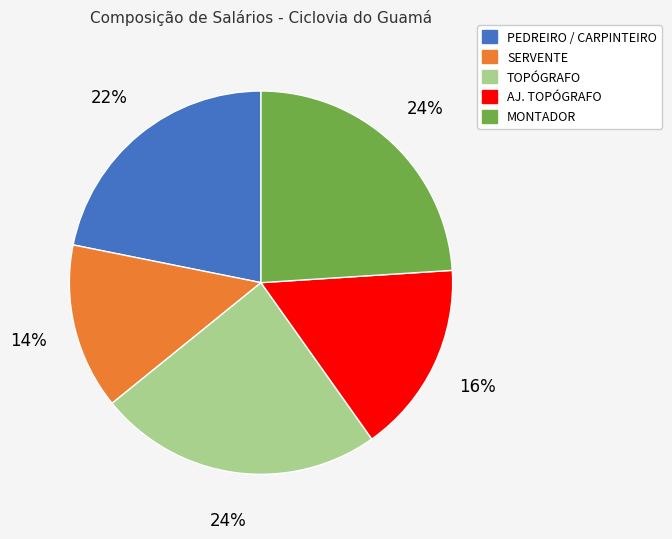

To the nearest percent, what is the difference between the largest and smallest slice percentages?

10%